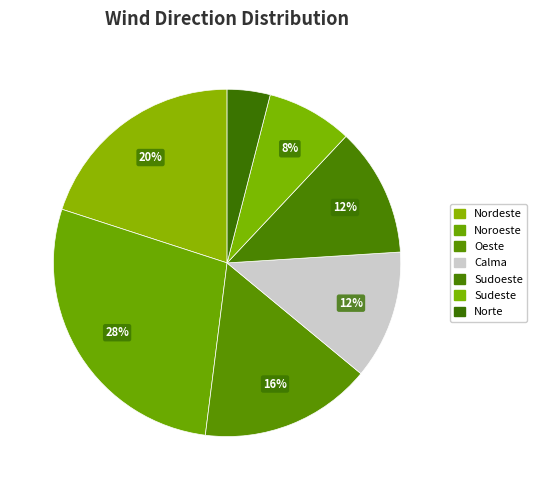

Count the number of slices in the pie.

7